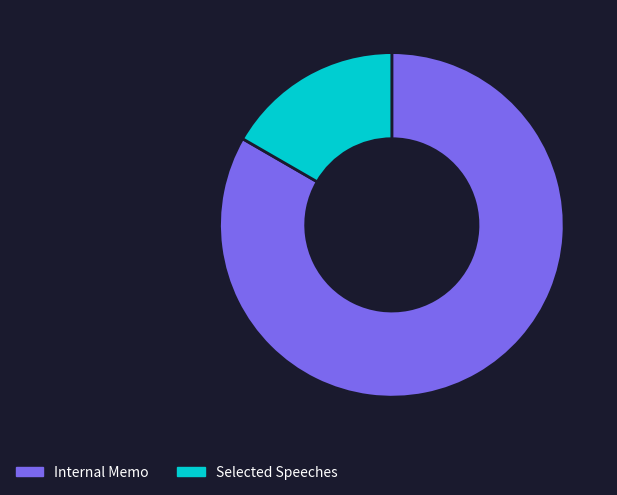

Does Internal Memo account for over 50% of the chart?

Yes